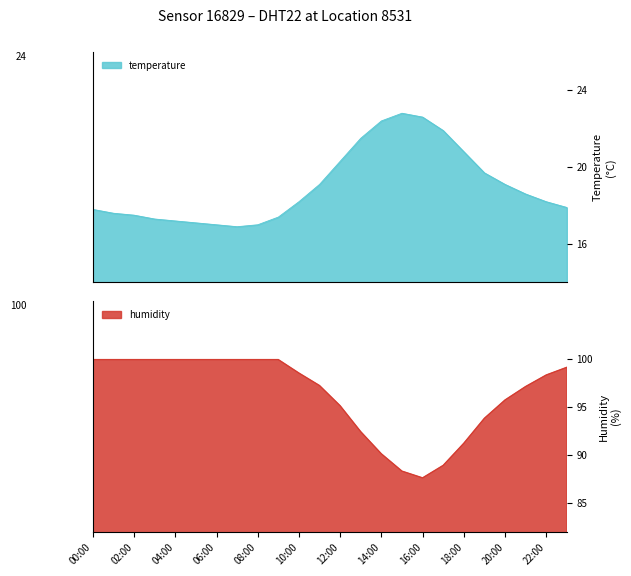

Which series has the widest spread of values?

humidity